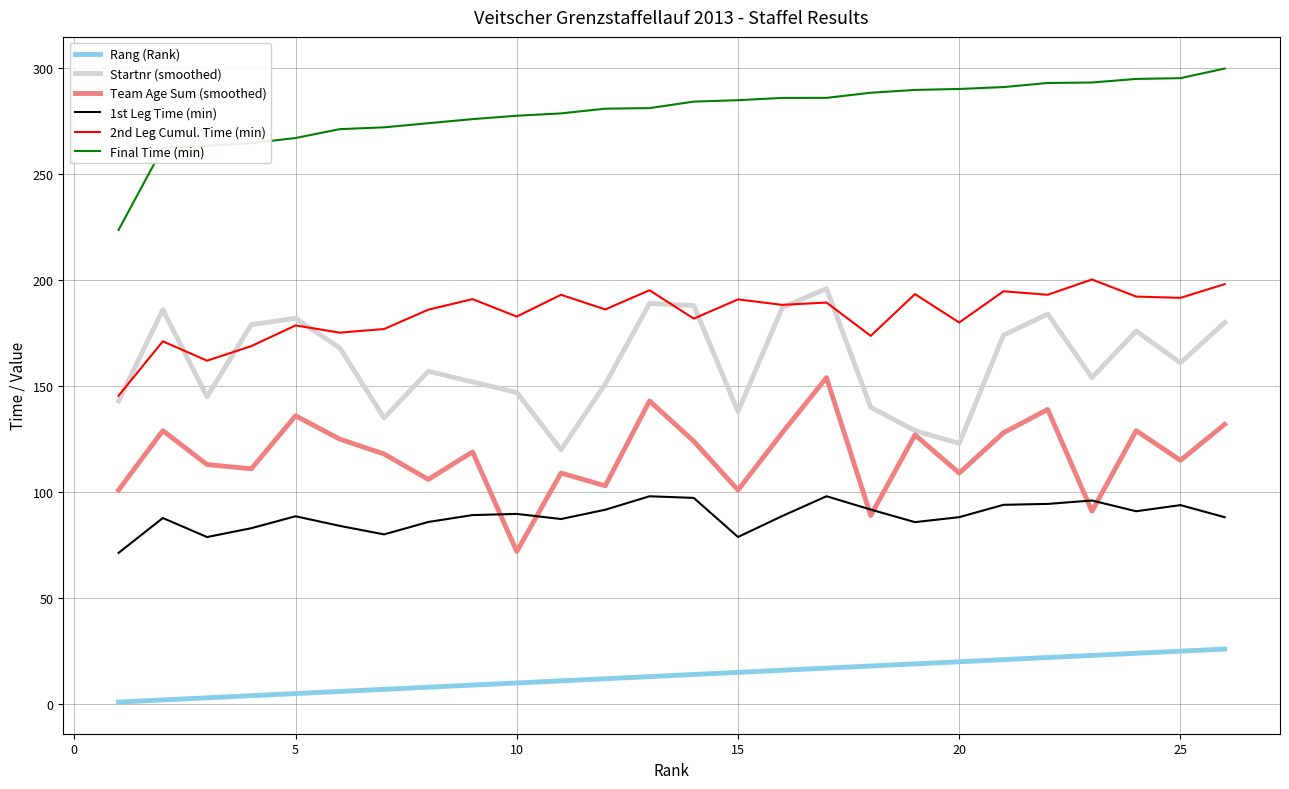

What is the highest value of the Team Age Sum (smoothed) series?

154.0